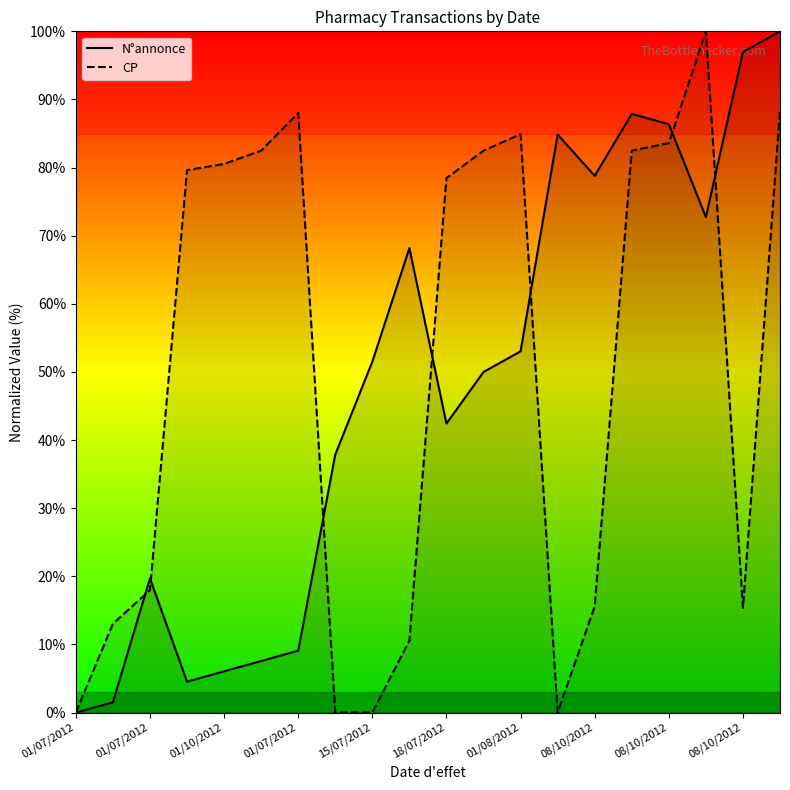

How many lines are shown in the chart?

2